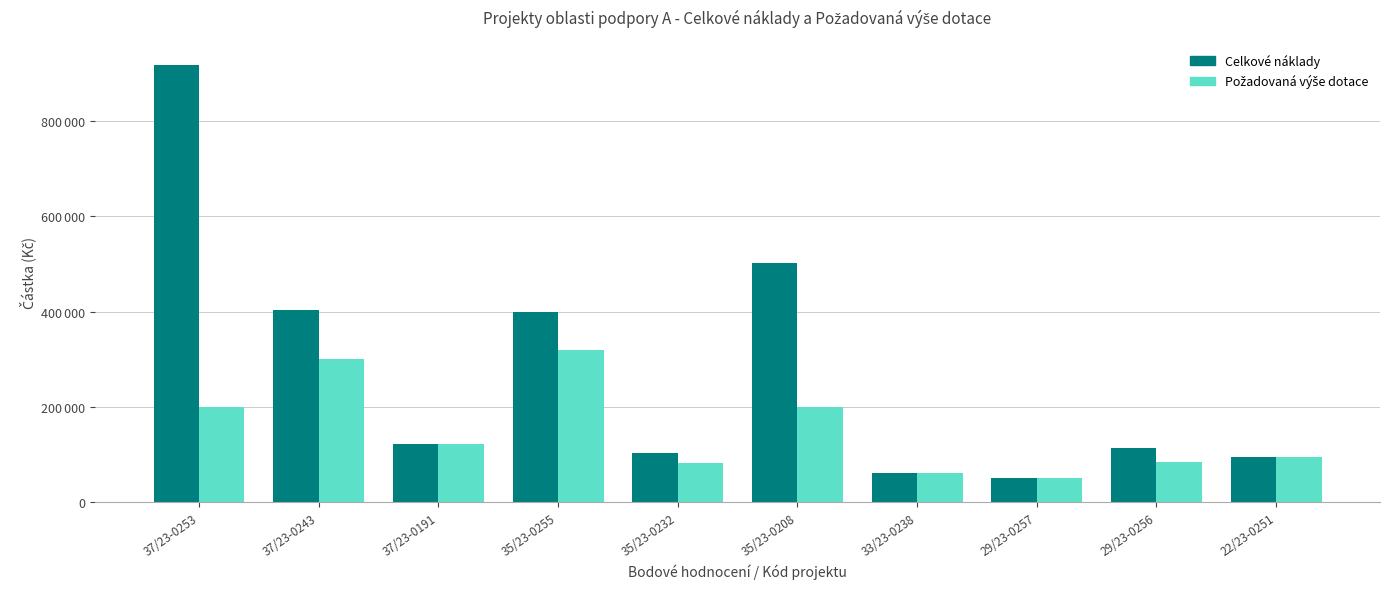

Is it true that Celkové náklady equals 112600 at 29/23-0256?

True